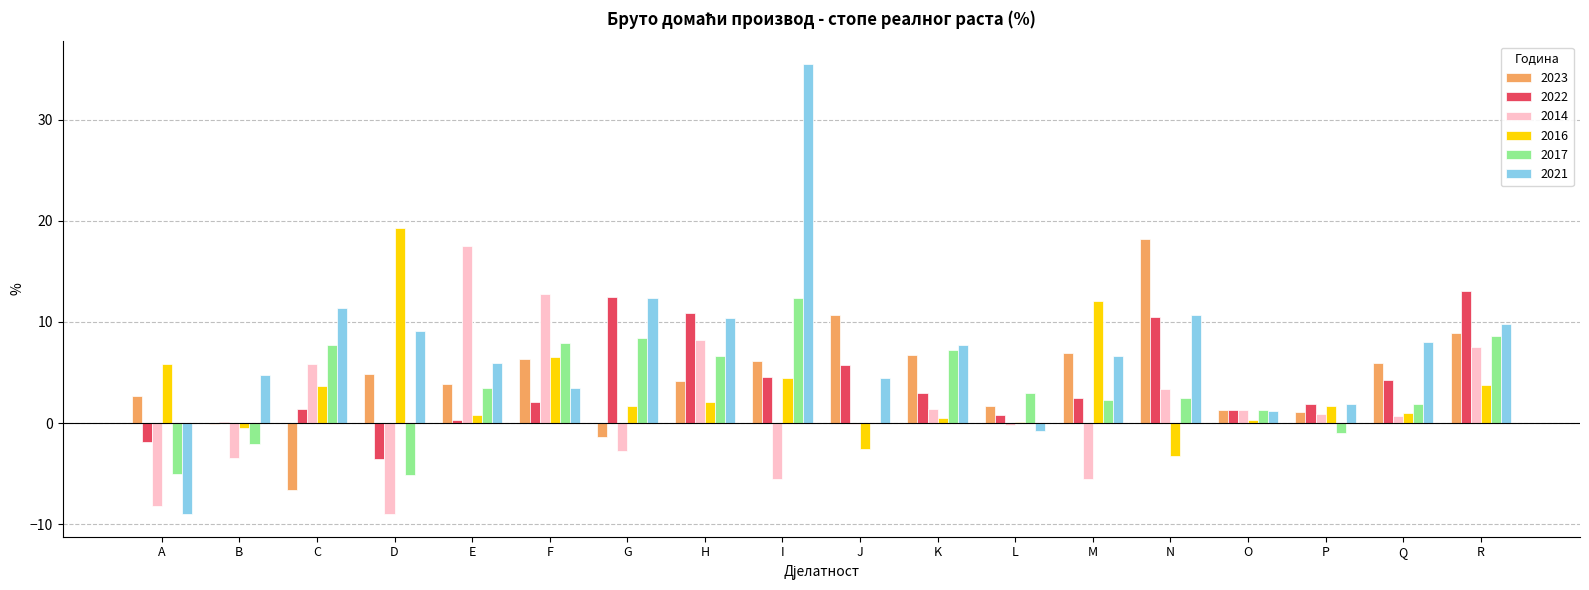

At which label does 2023 reach its peak?

N